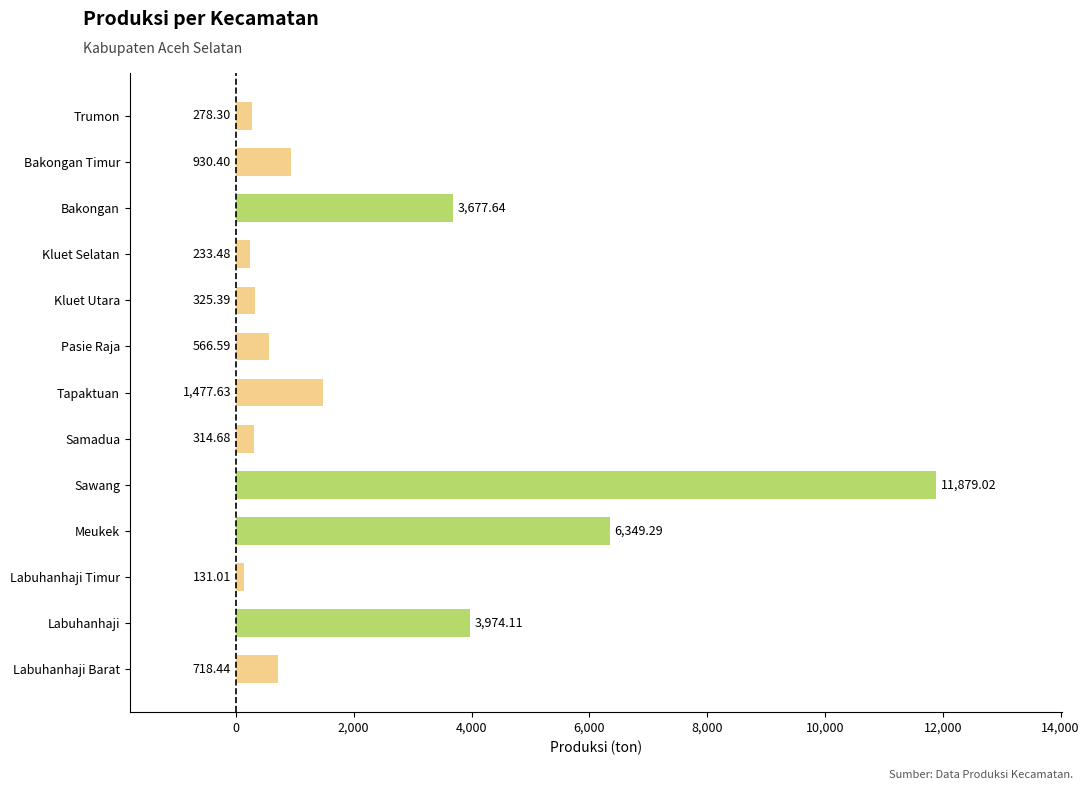

What is the difference between the second highest and second lowest values?

6115.8